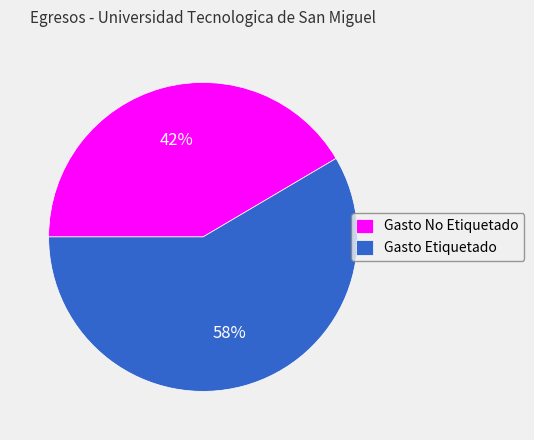

Which has a higher value, Gasto No Etiquetado or Gasto Etiquetado?

Gasto Etiquetado